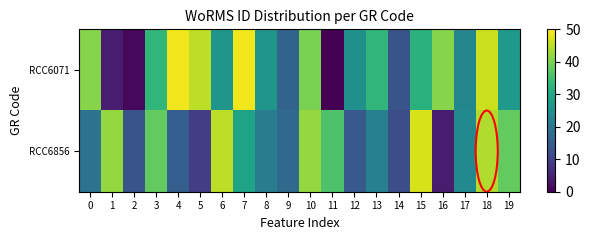

Rank the series at 18 from highest to lowest value.

RCC6071, RCC6856